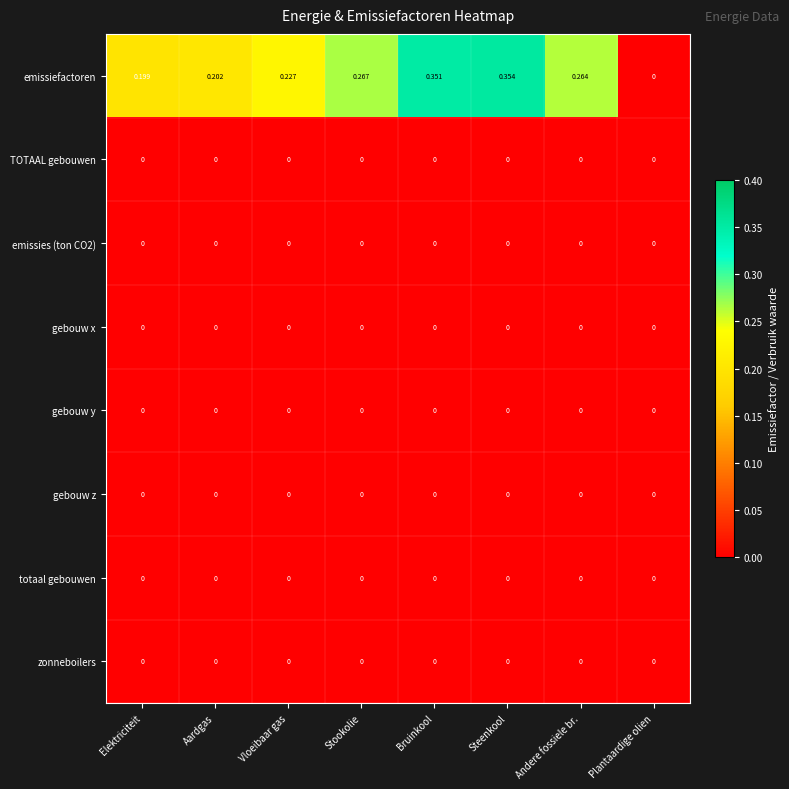

Which series has the largest total across all categories?

emissiefactoren